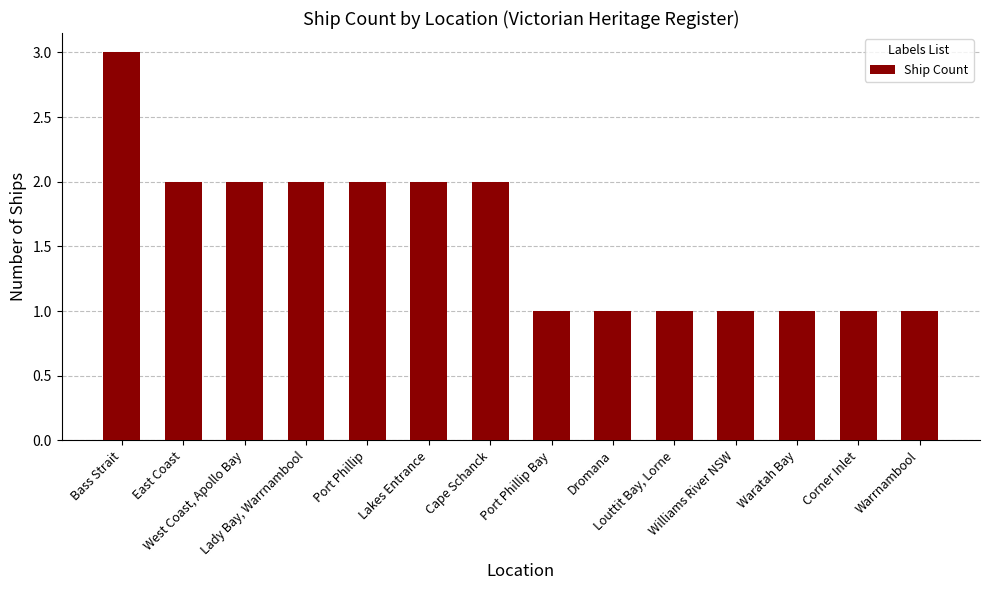

Reading right to left, list all the values displayed in this chart.

Warrnambool=1	Corner Inlet=1	Waratah Bay=1	Williams River NSW=1	Louttit Bay, Lorne=1	Dromana=1	Port Phillip Bay=1	Cape Schanck=2	Lakes Entrance=2	Port Phillip=2	Lady Bay, Warrnambool=2	West Coast, Apollo Bay=2	East Coast=2	Bass Strait=3